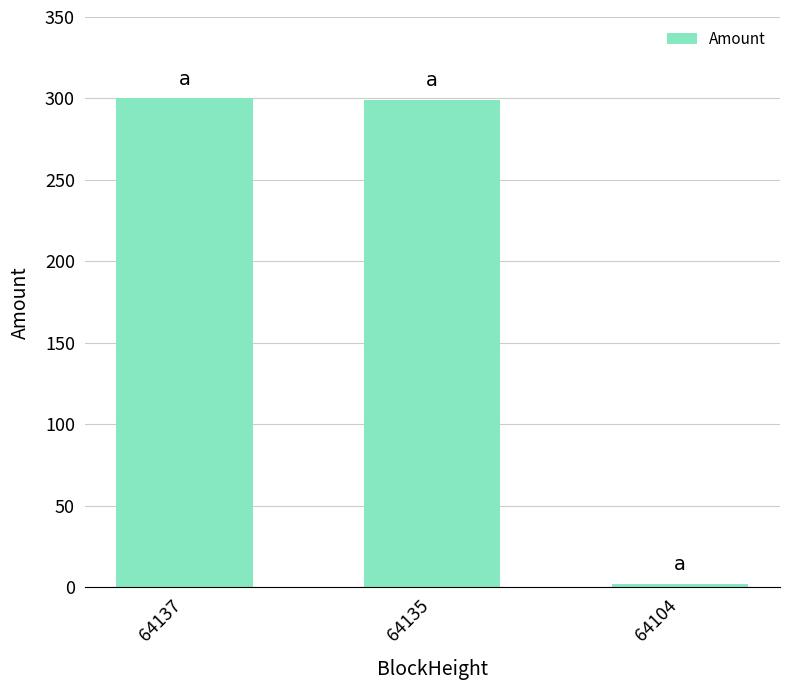

The value at 64135 is 299.0. True or false?

True